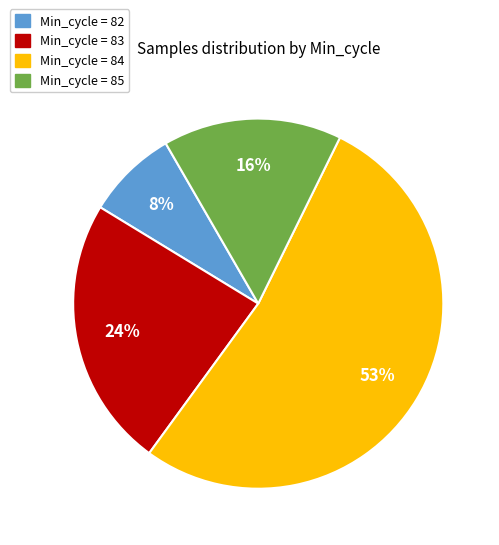

To the nearest percent, what percentage of the pie is Min_cycle = 82?

8%